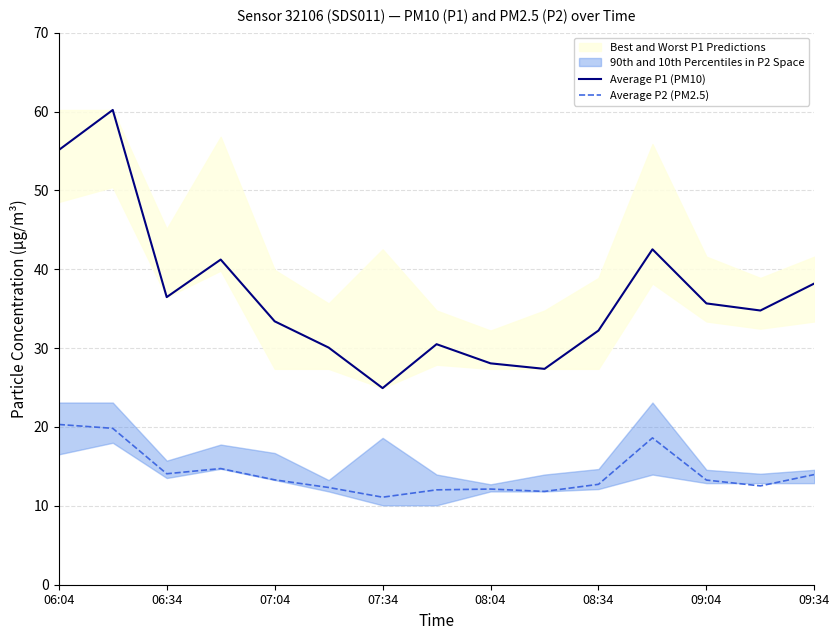

True or false: Average P1 (PM10) and Average P2 (PM2.5) intersect in this chart.

False